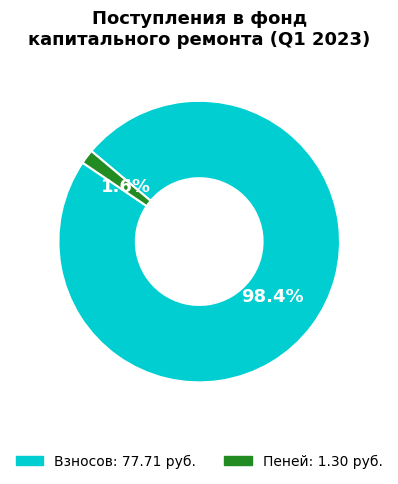

Is there any slice that represents more than half of the pie?

Yes